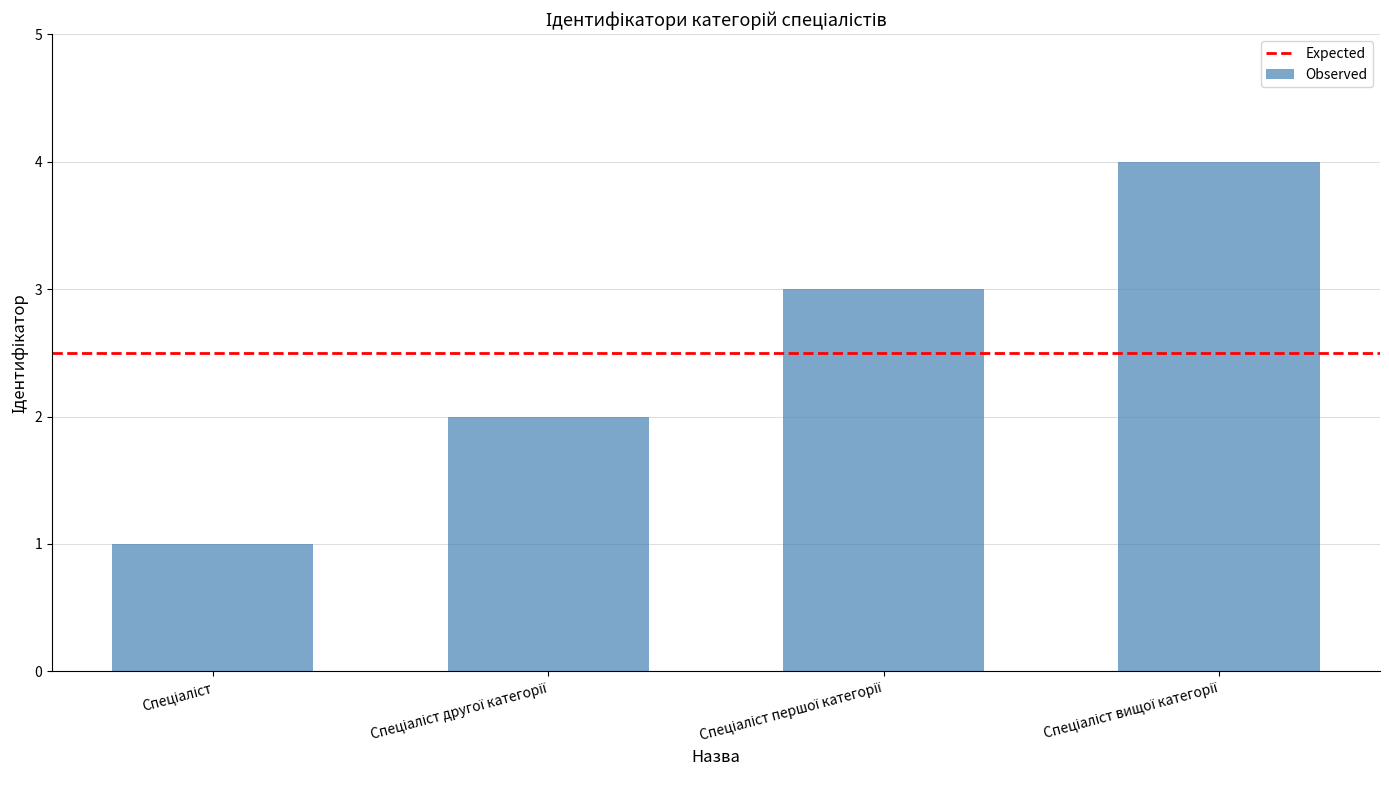

How many data points does each series have?

4